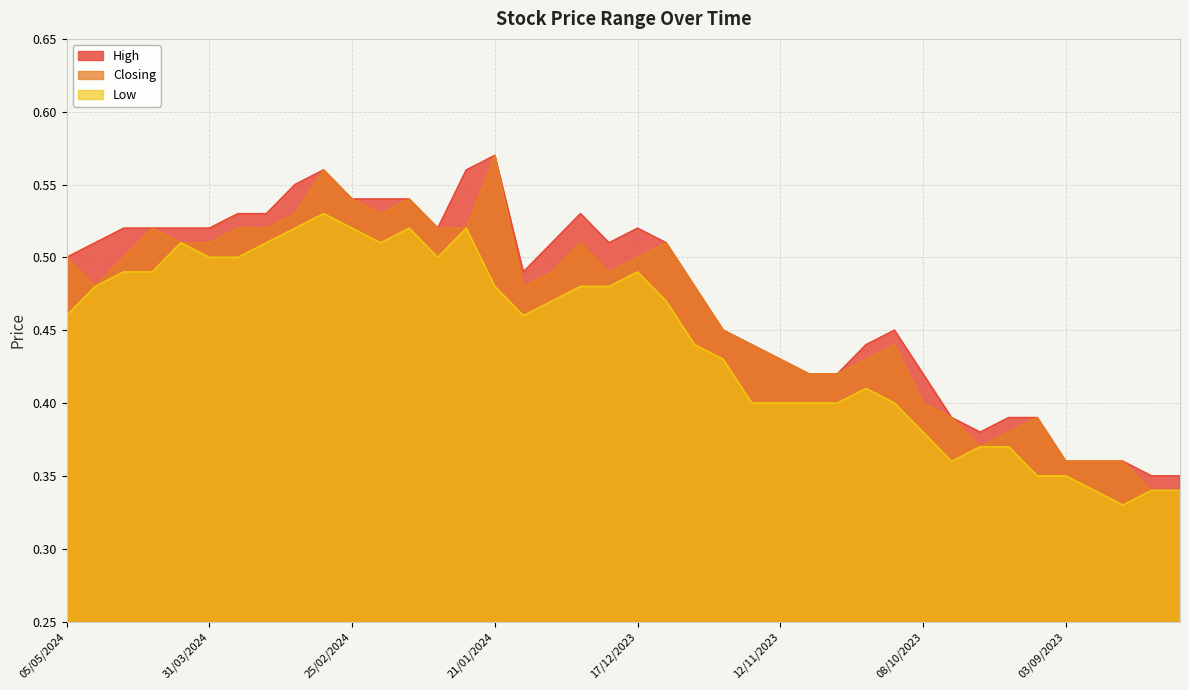

How many series are shown in this chart?

3